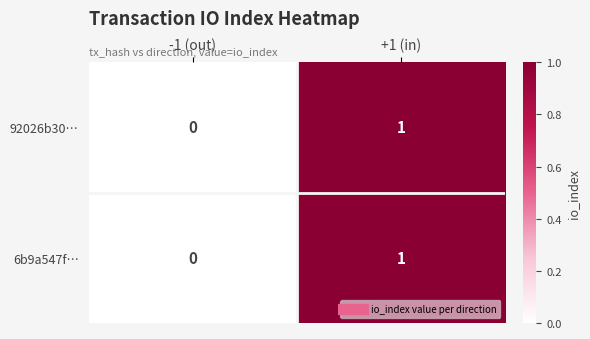

At which category is the sum across all series the highest?

+1 (in)